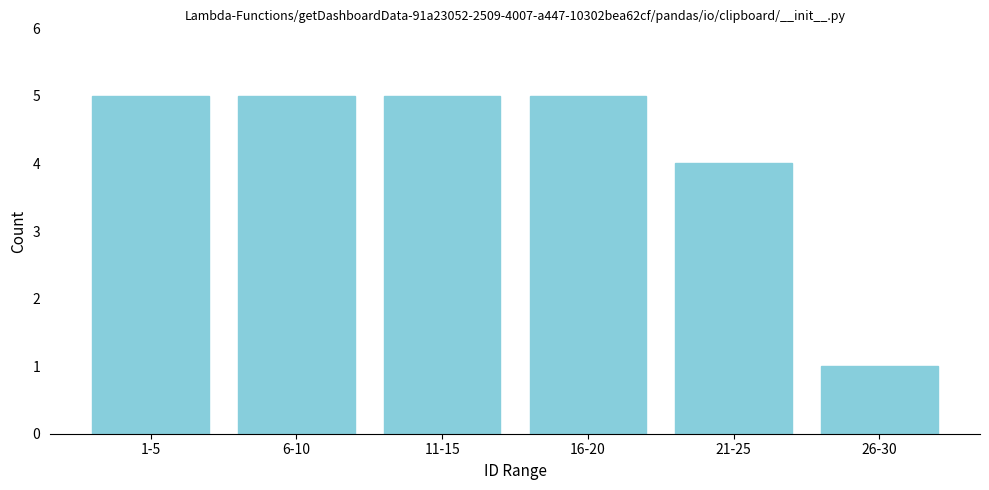

Reading right to left, what are all the values shown in this chart?

1	4	5	5	5	5